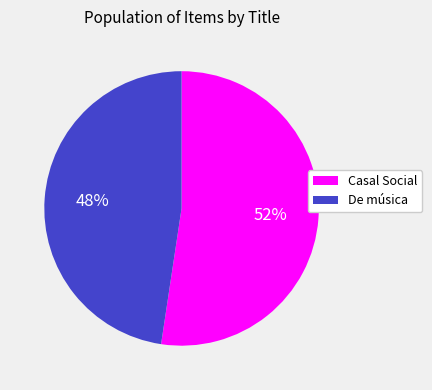

Is there any slice that represents more than half of the pie?

Yes